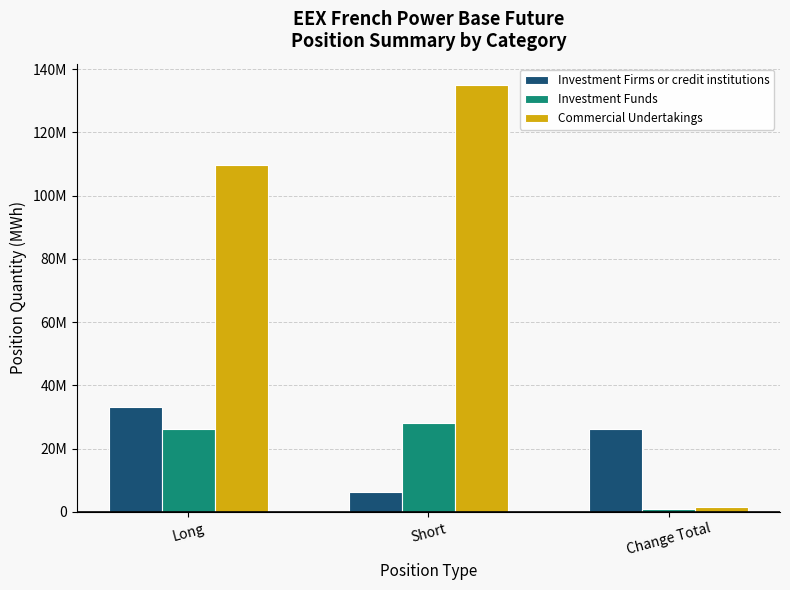

Where does the Investment Funds series first go above 26159771?

Short